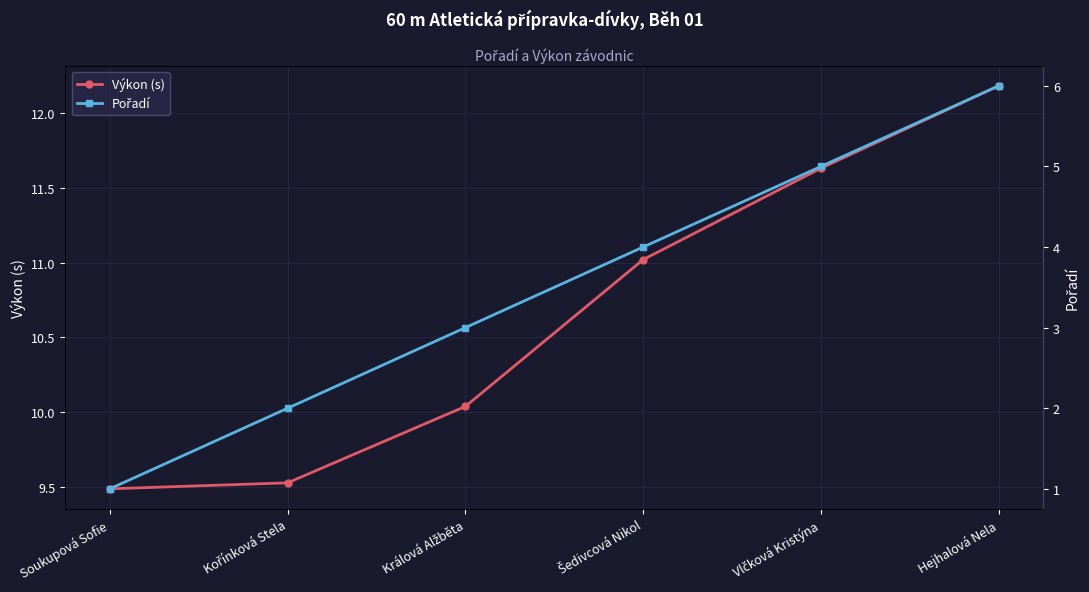

True or false: Pořadí and Výkon (s) intersect in this chart.

False